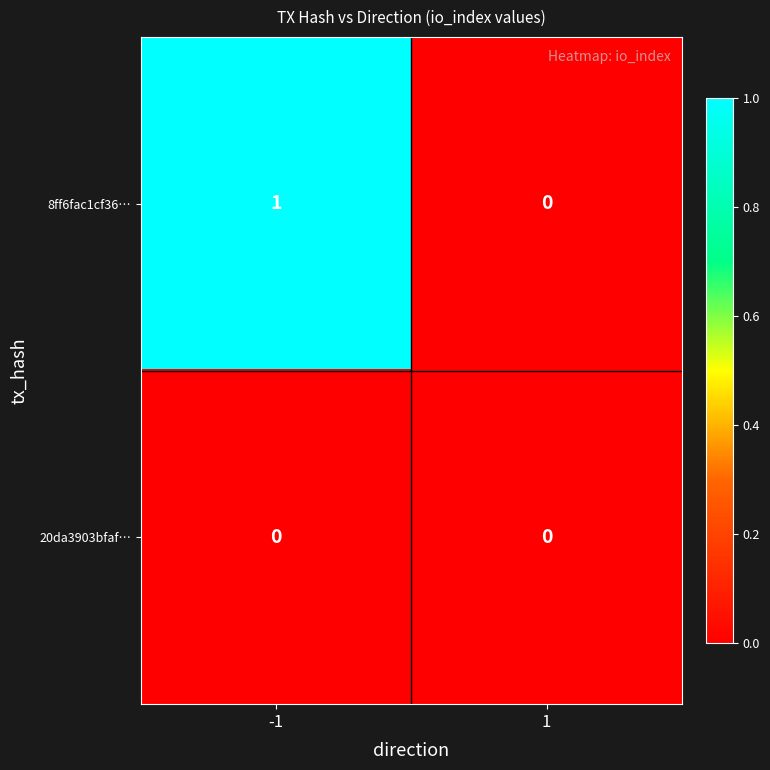

Which series has the largest total across all categories?

8ff6fac1cf36…